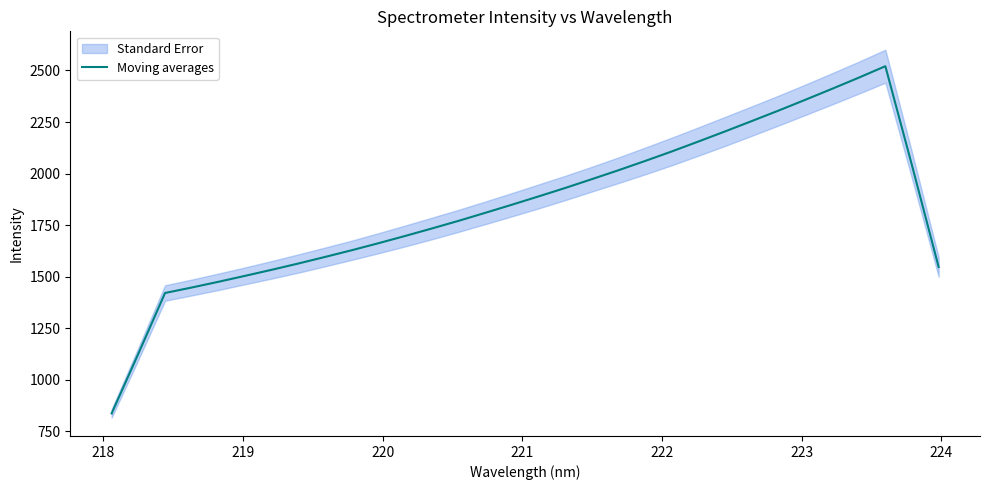

Does the chart have visible grid lines?

No